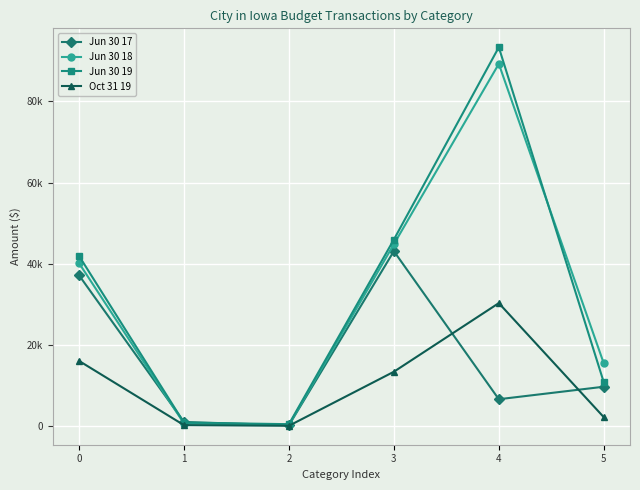

Between 0 and 1, which series saw the biggest shift?

Jun 30 19